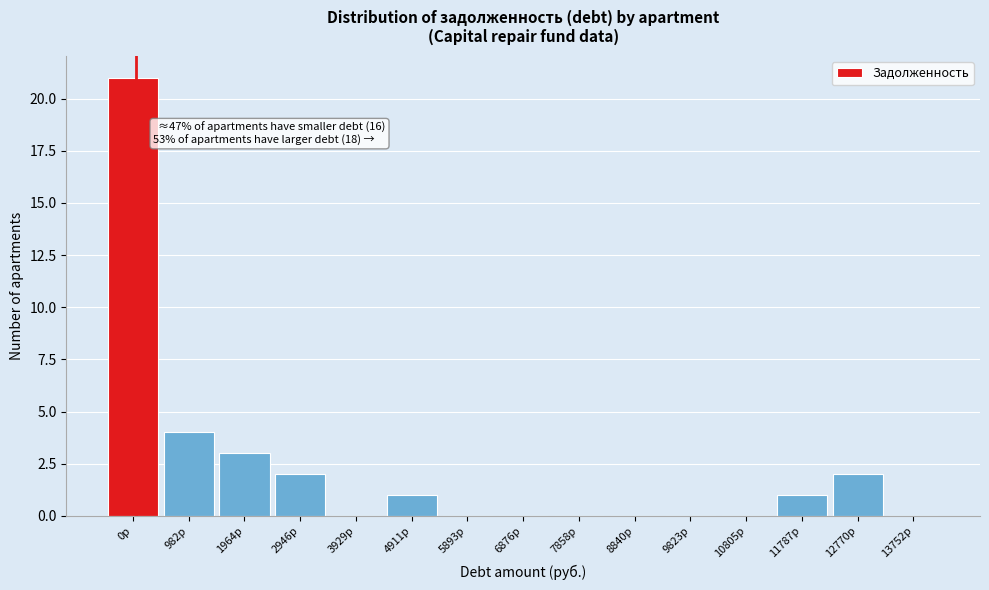

Reading left to right, extract all data points from this chart.

0р=21	982р=4	1964р=3	2946р=2	3929р=0	4911р=1	5893р=0	6876р=0	7858р=0	8840р=0	9823р=0	10805р=0	11787р=1	12770р=2	13752р=0